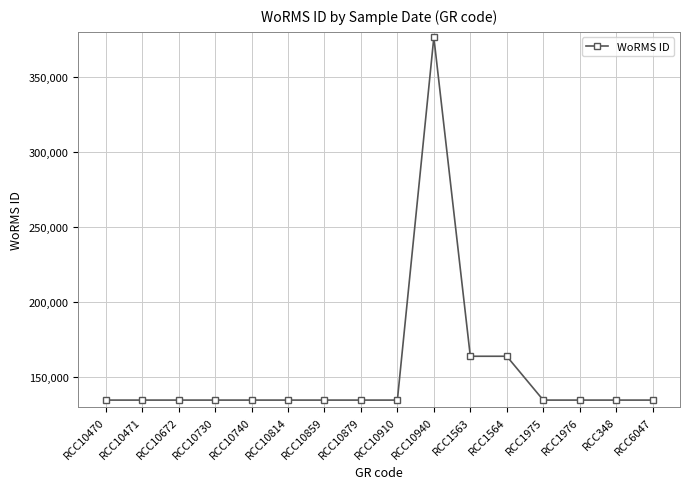

Reading left to right, transcribe all the data shown in this chart.

134526	134526	134526	134526	134526	134526	134526	134526	134526	376358	163747	163747	134526	134526	134526	134526